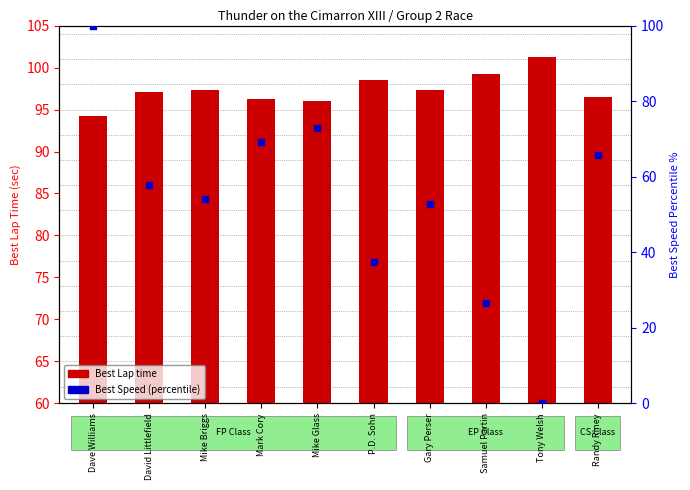

Which series has the largest total across all categories?

Best Lap time